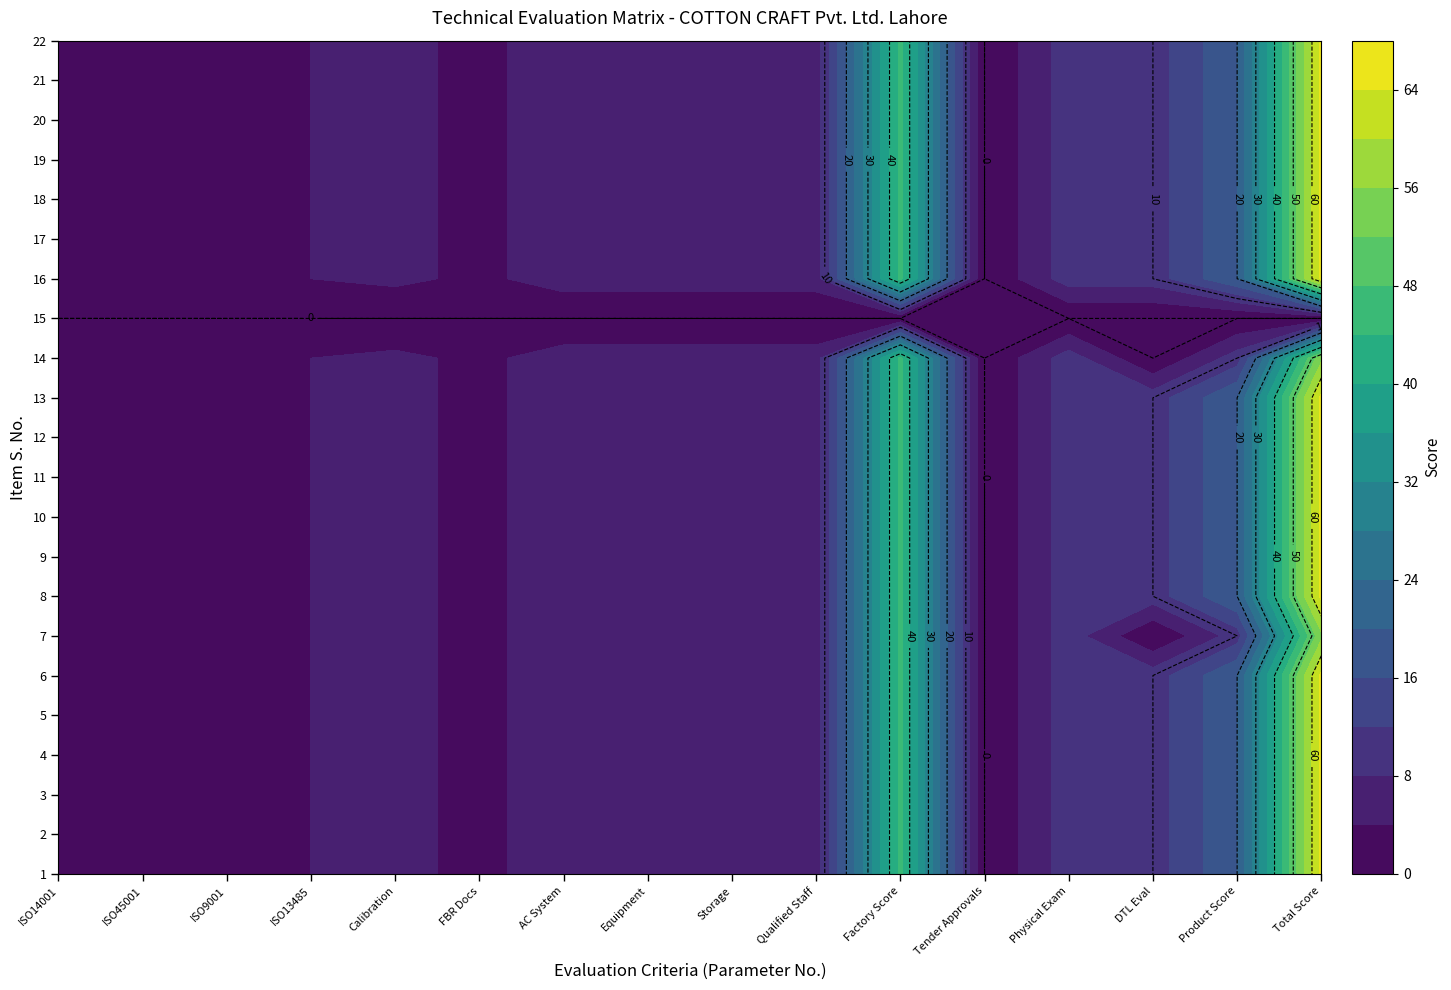

True or false: 15 has a value of 0 at 15.

True